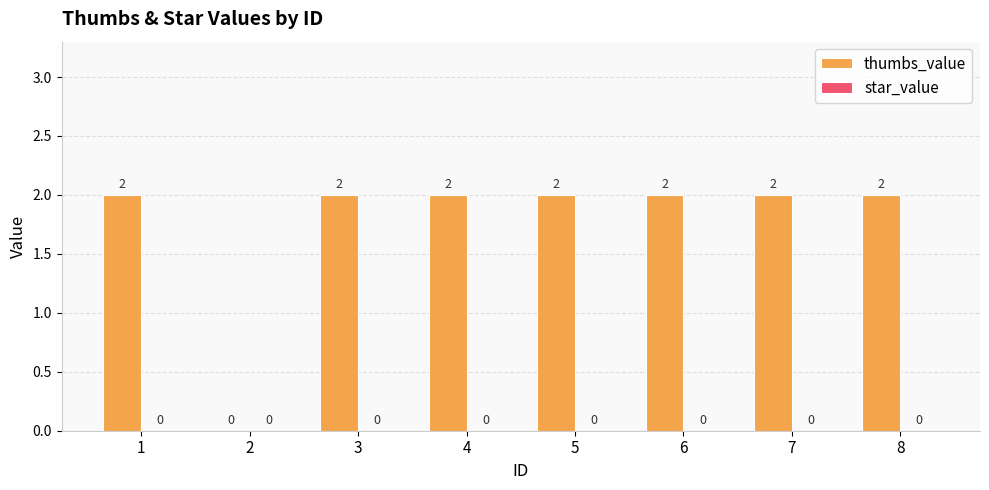

How many values are between 2 and 3?

7